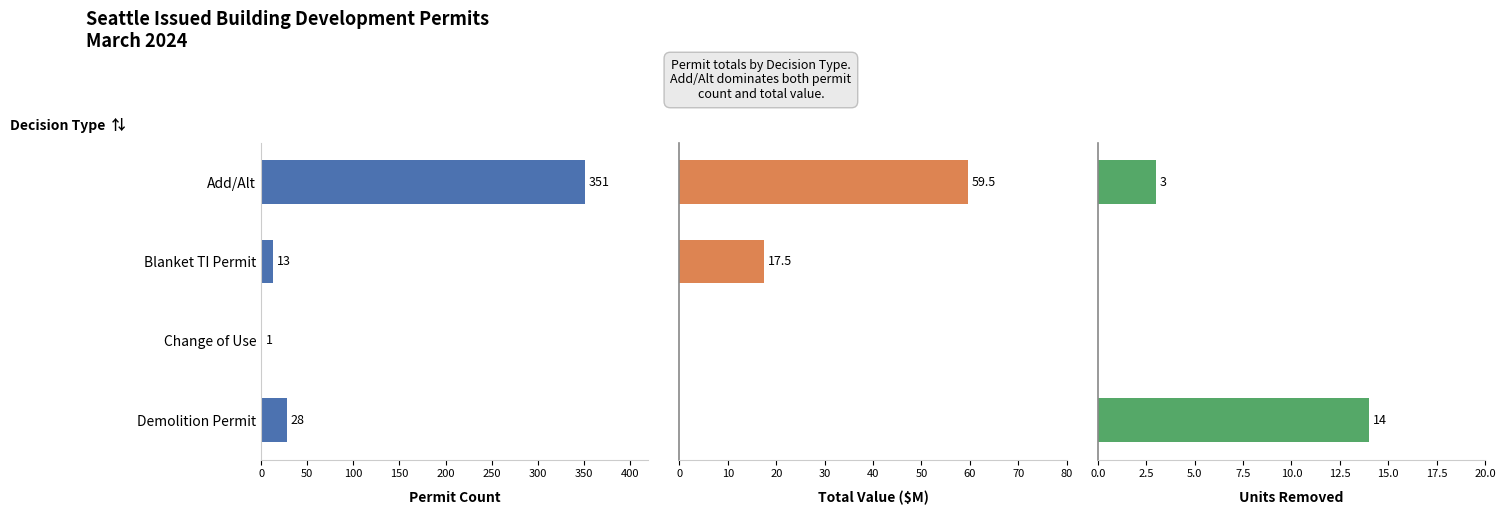

Is the value of Permit Count at Demolition Permit greater than the value of Total Value ($M) at Change of Use?

Yes